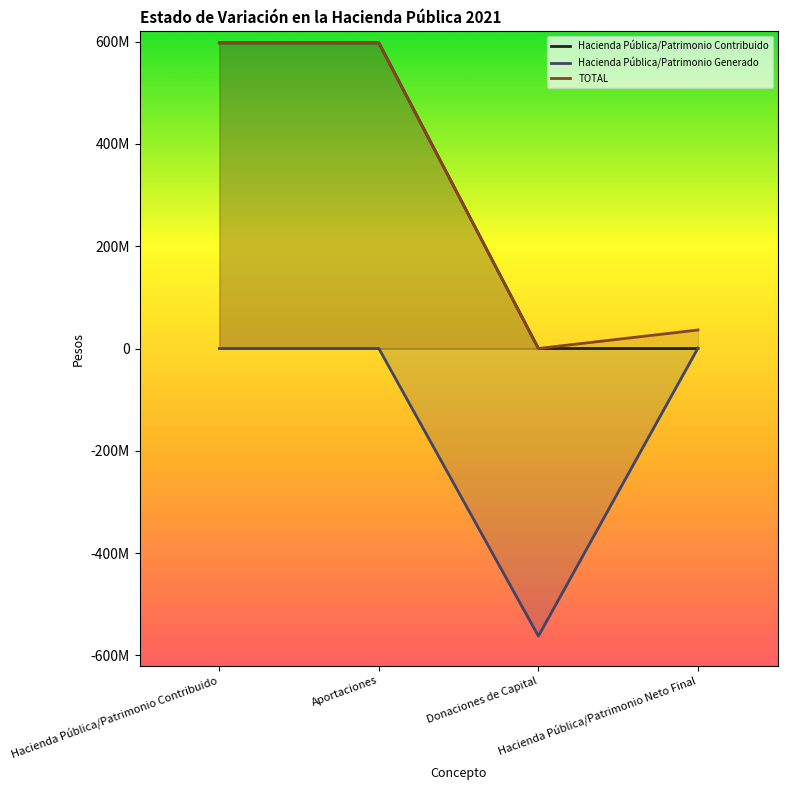

Count the number of categories in the chart.

4